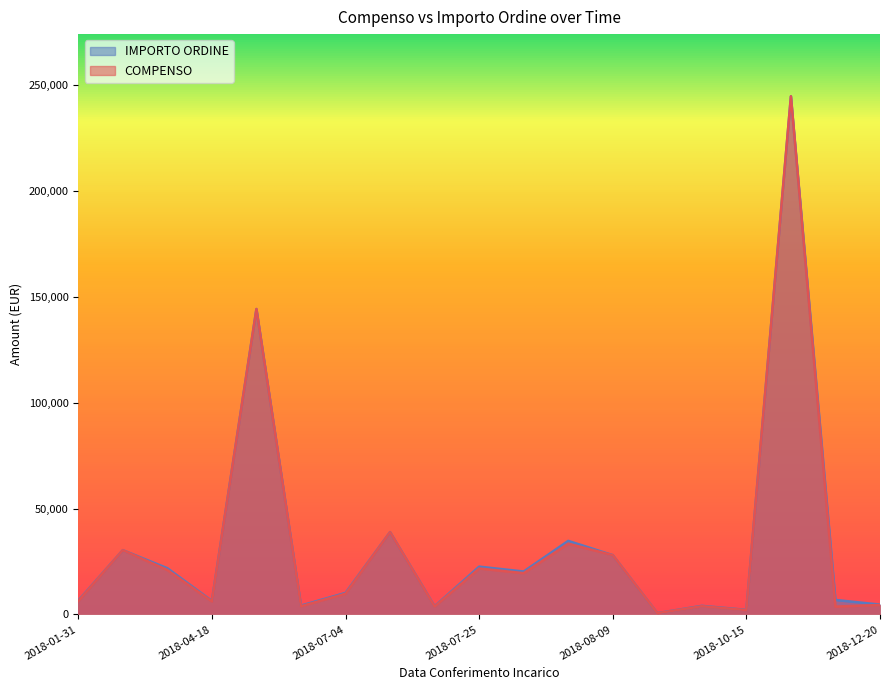

Which series has the widest spread of values?

COMPENSO